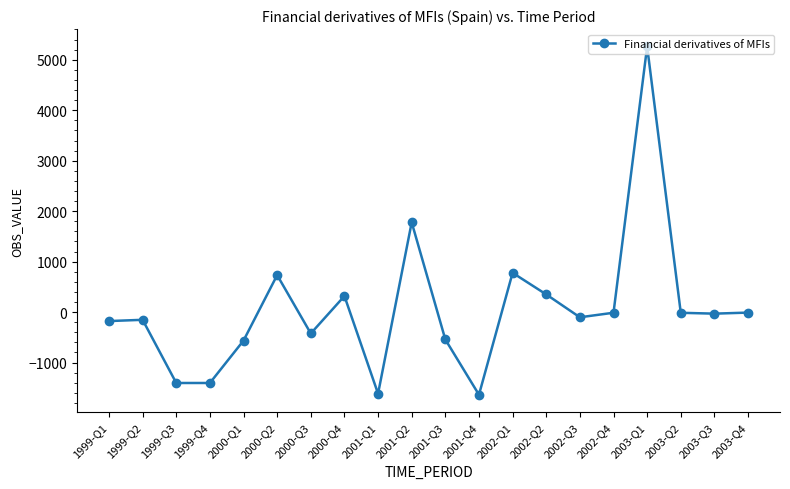

How many points are higher than both their immediate neighbors (excluding endpoints)?

6